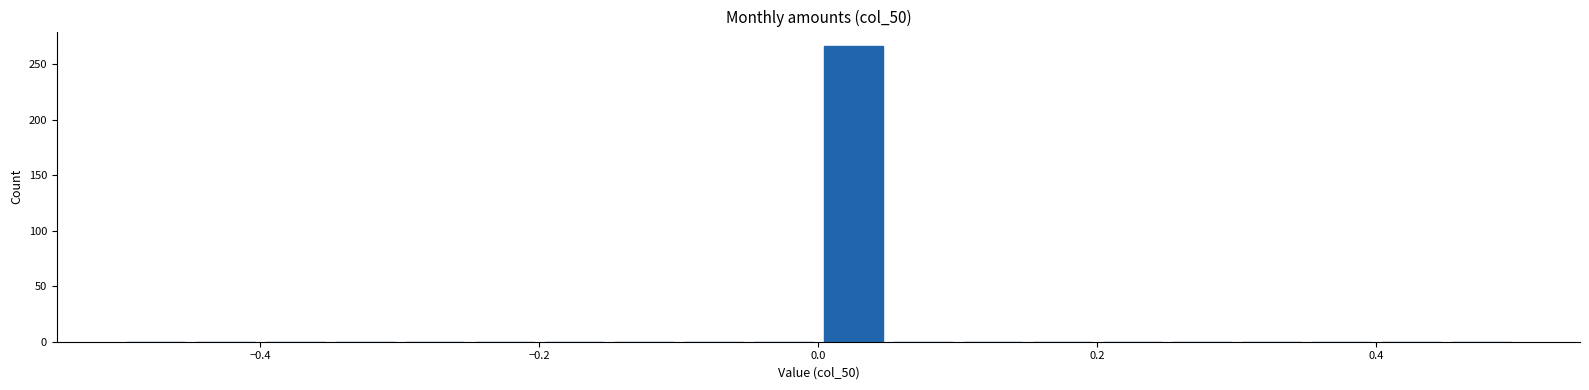

Read against the x-axis, roughly where is the centre of the tallest bar?

0.02